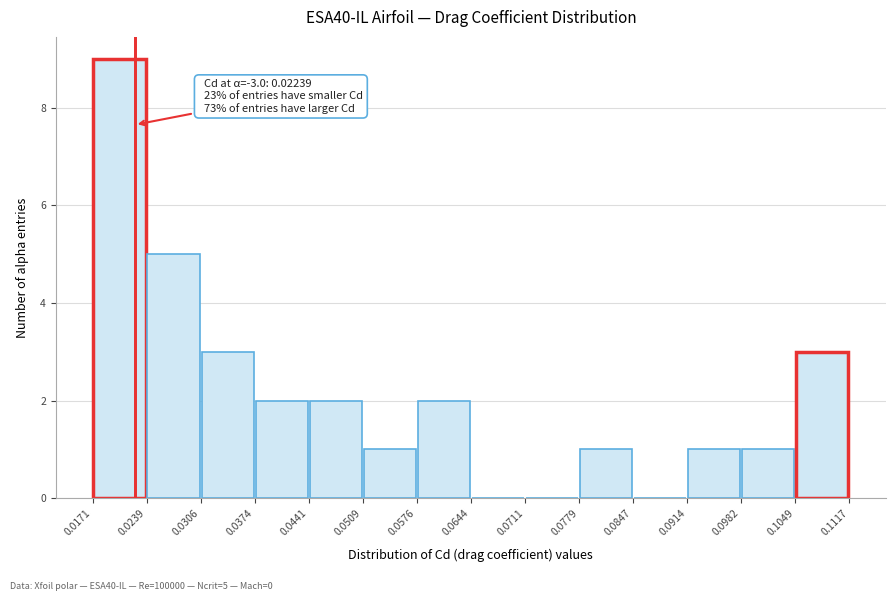

Over which range of the x-axis is the bar tallest?

0.0171 to 0.0239